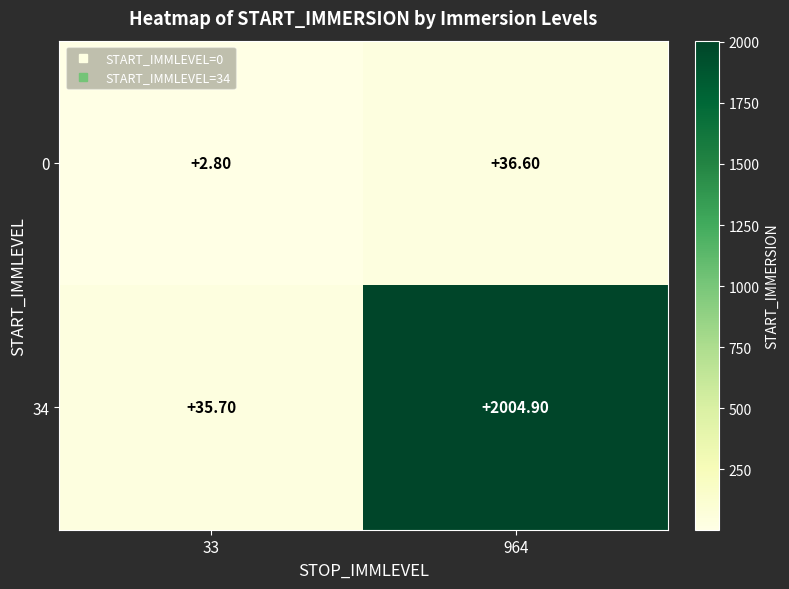

What is the difference between the highest and lowest values at 33?

32.9